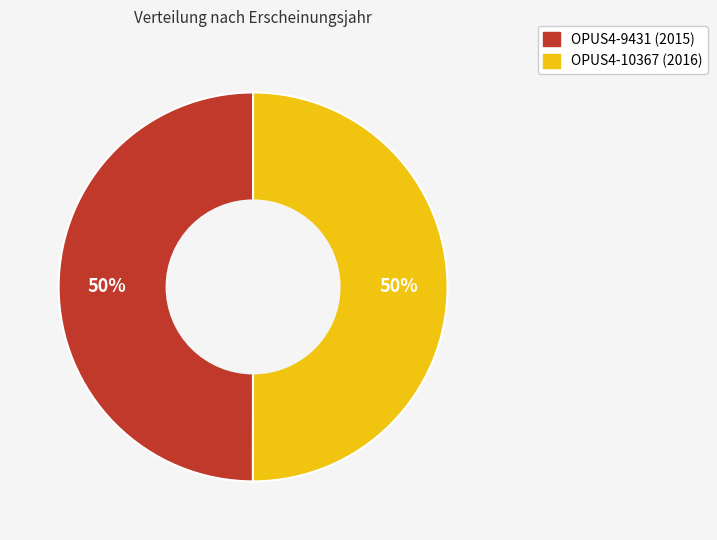

Do OPUS4-10367 and OPUS4-9431 together represent more than half of the pie?

Yes